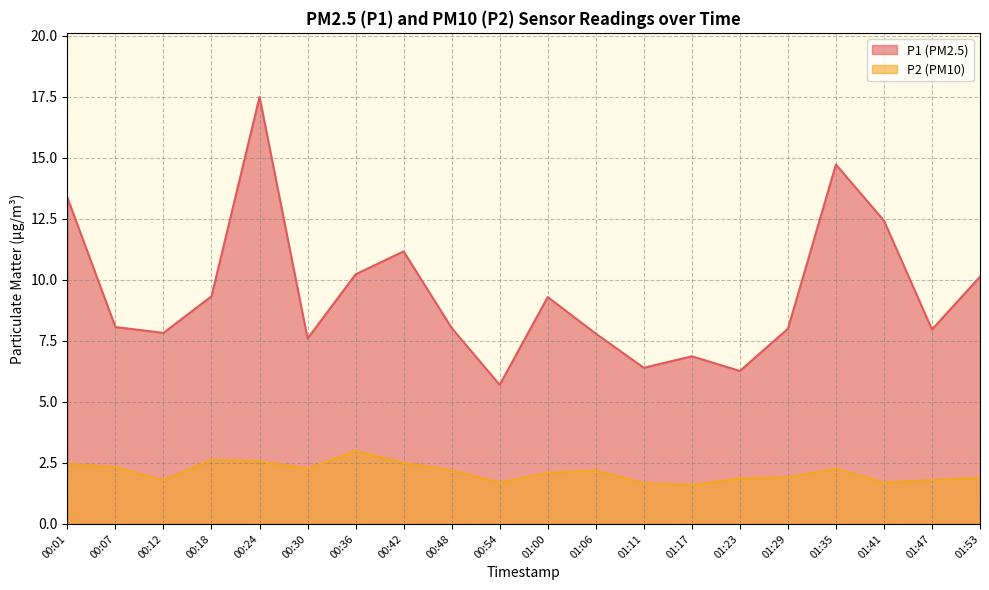

What is the average value of the P2 series?

2.1